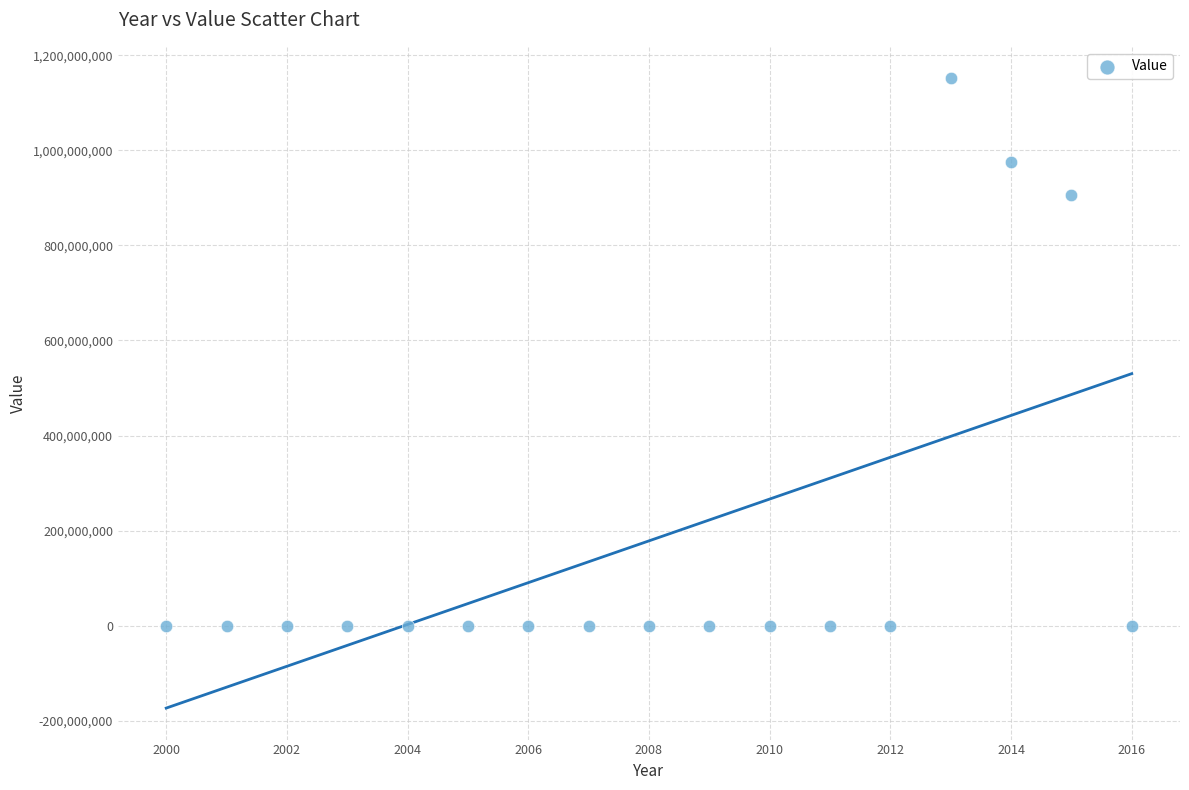

What Y value in the scatter plot is closest to 575822500?

905674000